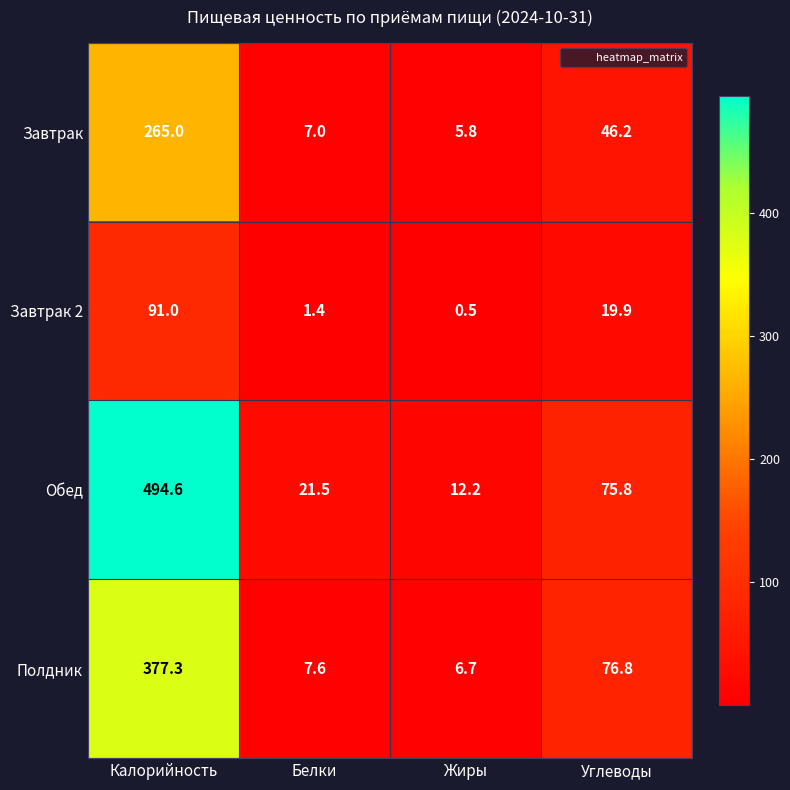

Is it true that Завтрак equals 26.0 at Углеводы?

False